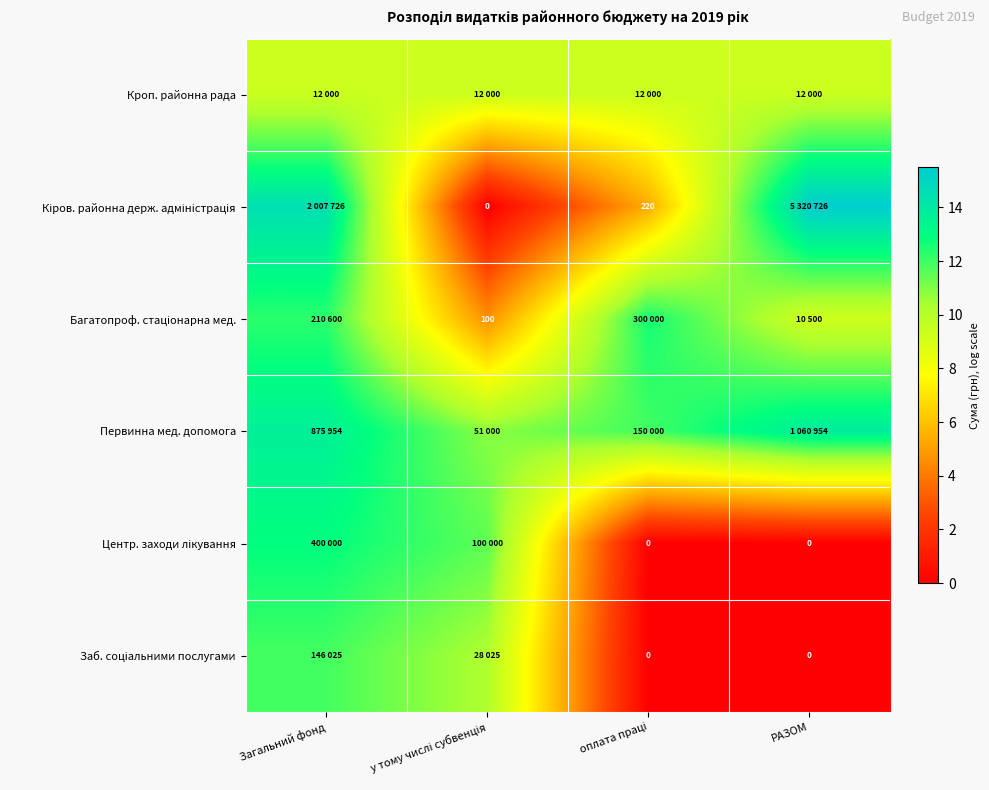

Count the number of data series in this chart.

6